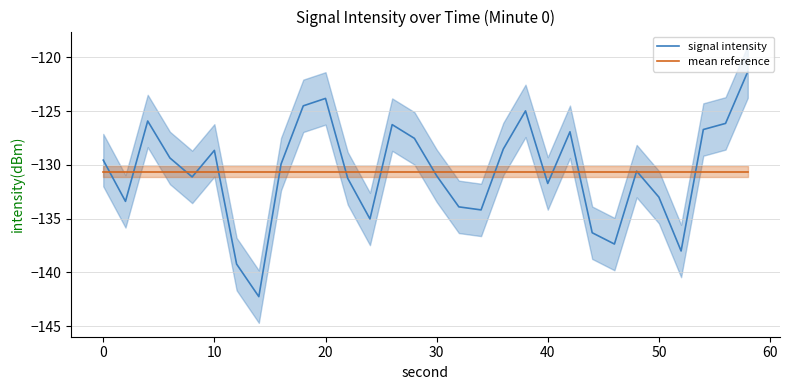

What is the average value of the signal intensity series?

-130.6